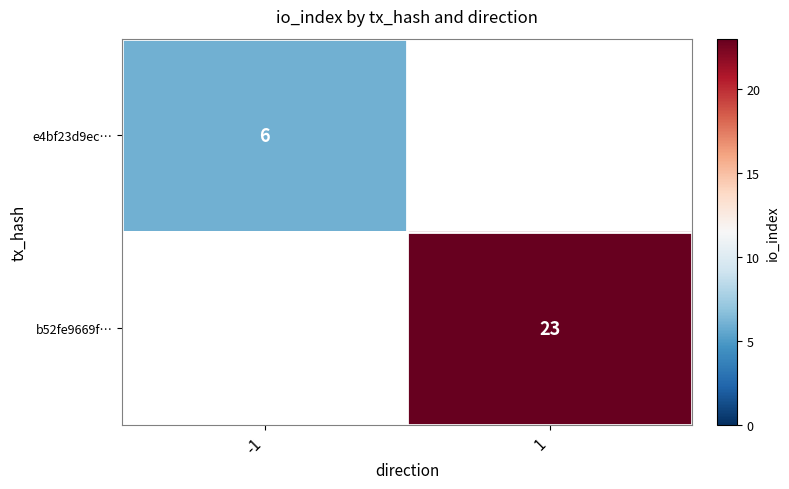

The value of e4bf23d9ec… at -1 is 6. True or false?

True